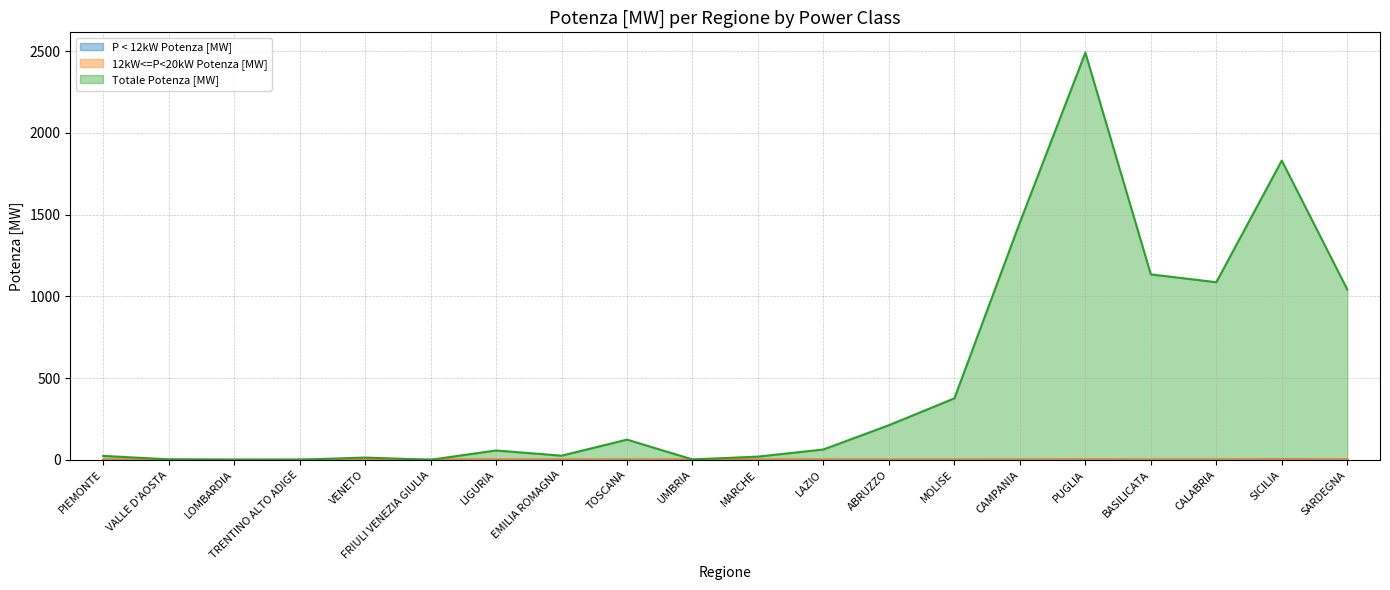

Reading left to right, extract all data points from this chart.

P < 12kW Potenza [MW]: PIEMONTE=0.0	VALLE D'AOSTA=0.0	LOMBARDIA=0.0	TRENTINO ALTO ADIGE=0.0	VENETO=0.1	FRIULI VENEZIA GIULIA=0.0	LIGURIA=0.0	EMILIA ROMAGNA=0.1	TOSCANA=0.2	UMBRIA=0.1	MARCHE=0.1	LAZIO=0.2	ABRUZZO=0.1	MOLISE=0.1	CAMPANIA=0.2	PUGLIA=0.7	BASILICATA=0.2	CALABRIA=0.3	SICILIA=1.4	SARDEGNA=0.5
12kW<=P<20kW Potenza [MW]: PIEMONTE=0.1	VALLE D'AOSTA=0.0	LOMBARDIA=0.0	TRENTINO ALTO ADIGE=0.0	VENETO=0.0	FRIULI VENEZIA GIULIA=0.0	LIGURIA=0.0	EMILIA ROMAGNA=0.0	TOSCANA=0.1	UMBRIA=0.0	MARCHE=0.0	LAZIO=0.0	ABRUZZO=0.0	MOLISE=0.0	CAMPANIA=0.0	PUGLIA=0.3	BASILICATA=0.0	CALABRIA=0.0	SICILIA=0.7	SARDEGNA=0.2
Totale Potenza [MW]: PIEMONTE=23.8	VALLE D'AOSTA=2.6	LOMBARDIA=0.0	TRENTINO ALTO ADIGE=0.4	VENETO=13.5	FRIULI VENEZIA GIULIA=0.0	LIGURIA=56.8	EMILIA ROMAGNA=25.1	TOSCANA=123.2	UMBRIA=2.1	MARCHE=19.3	LAZIO=62.9	ABRUZZO=211.5	MOLISE=375.9	CAMPANIA=1451.6	PUGLIA=2490.3	BASILICATA=1134.0	CALABRIA=1086.2	SICILIA=1830.4	SARDEGNA=1042.0